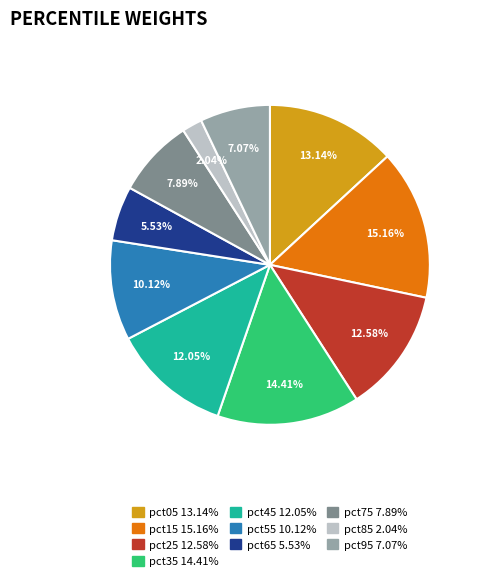

True or false: pct55 accounts for 10% of the total.

True